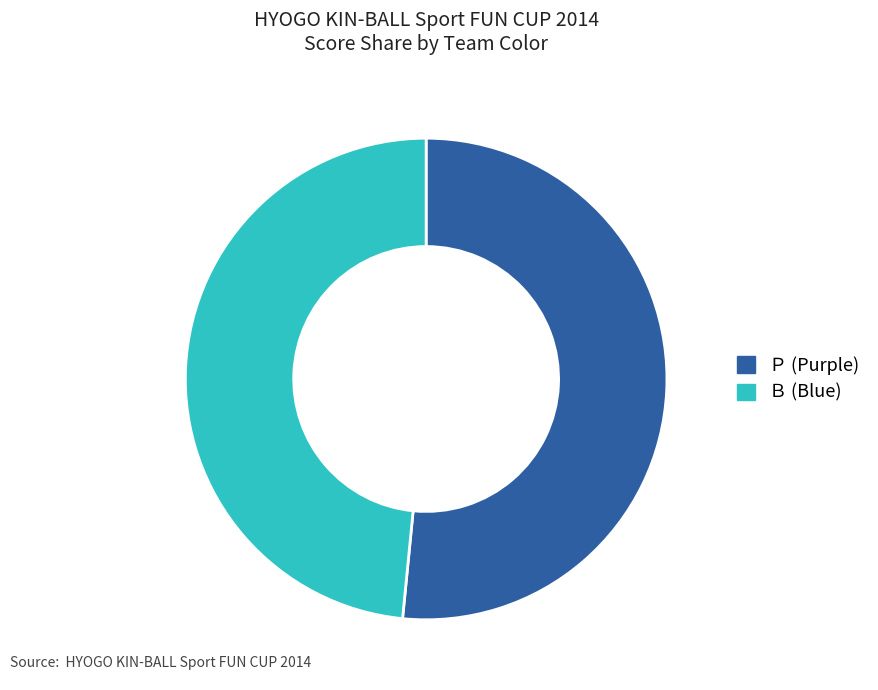

Count the number of slices in the pie.

2